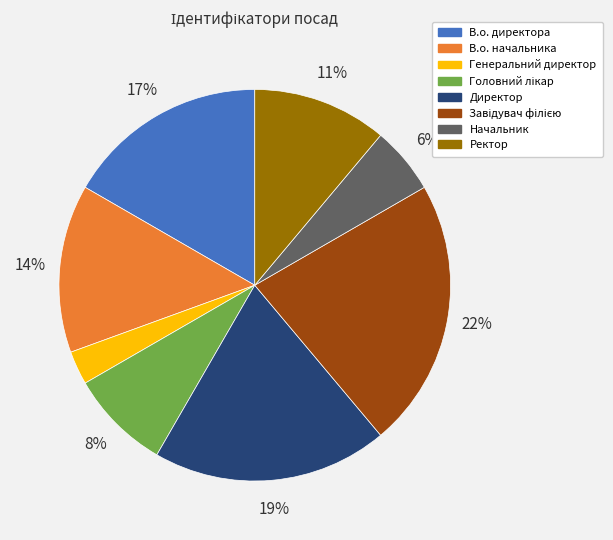

The Директор slice represents 8% of the pie. True or false?

False